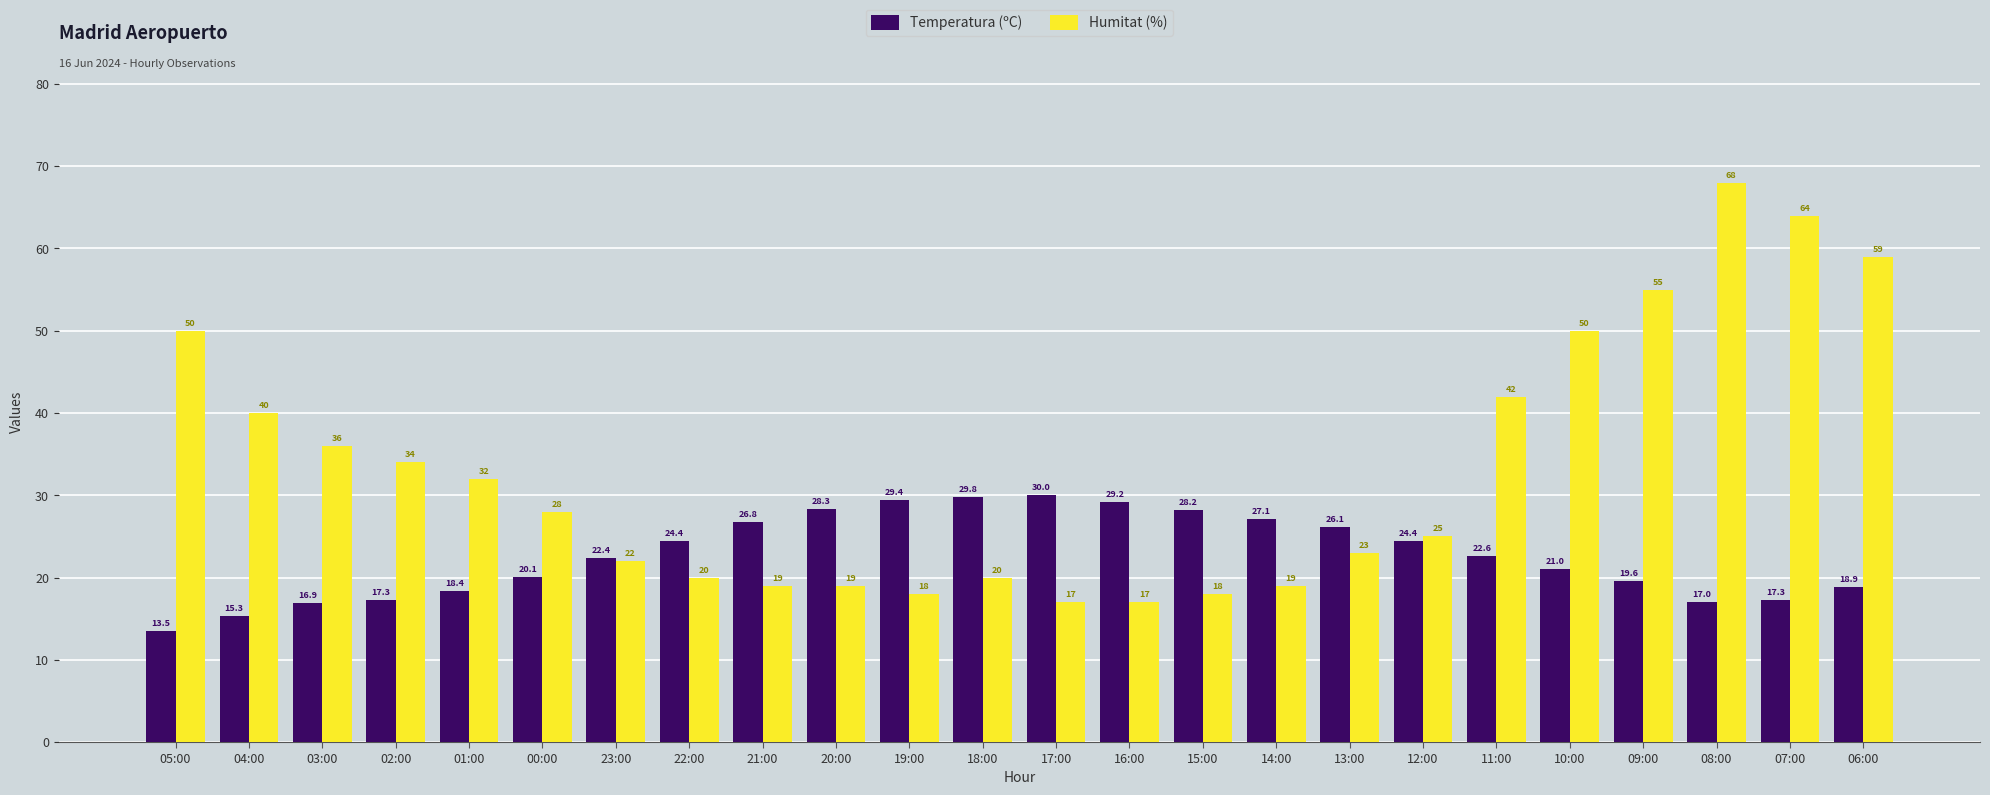

Are the bars horizontal?

No